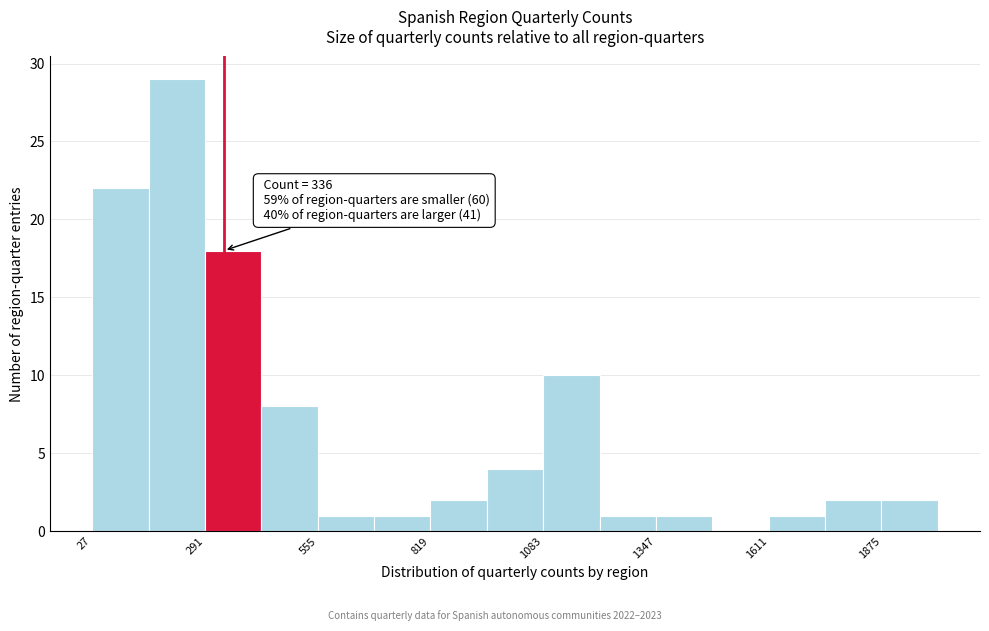

Around what value on the x-axis is the tallest bar? Give the approximate position of its centre, as read against the axis.

250